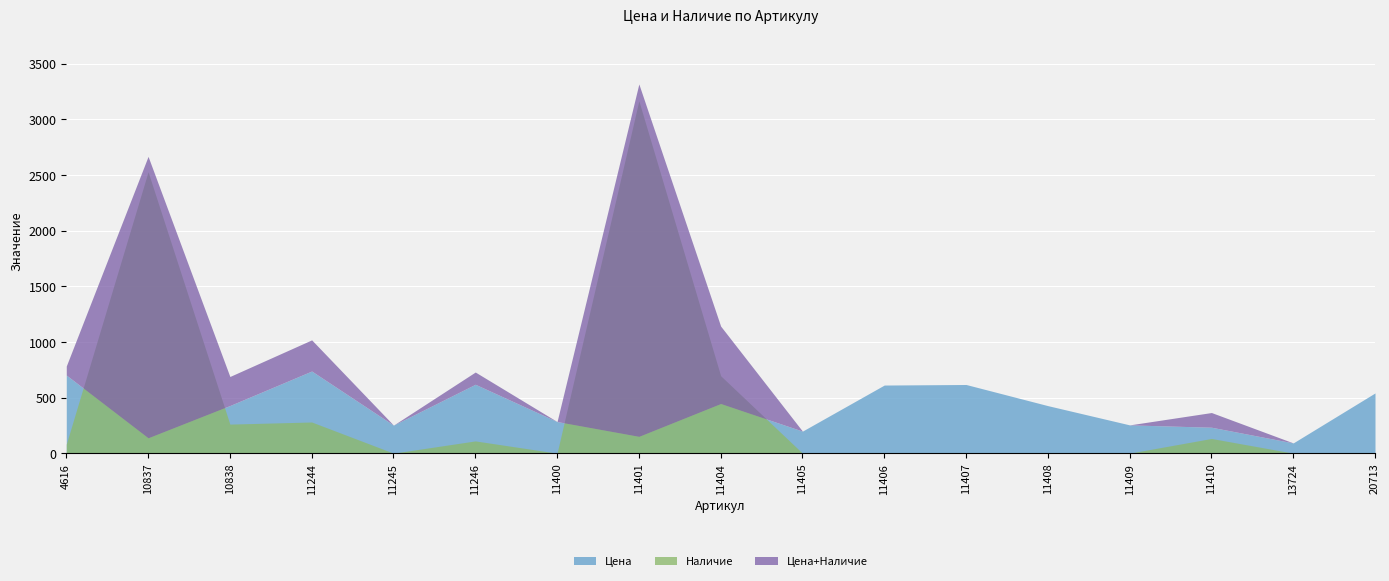

At which label is Наличие closest to 1583?

11404